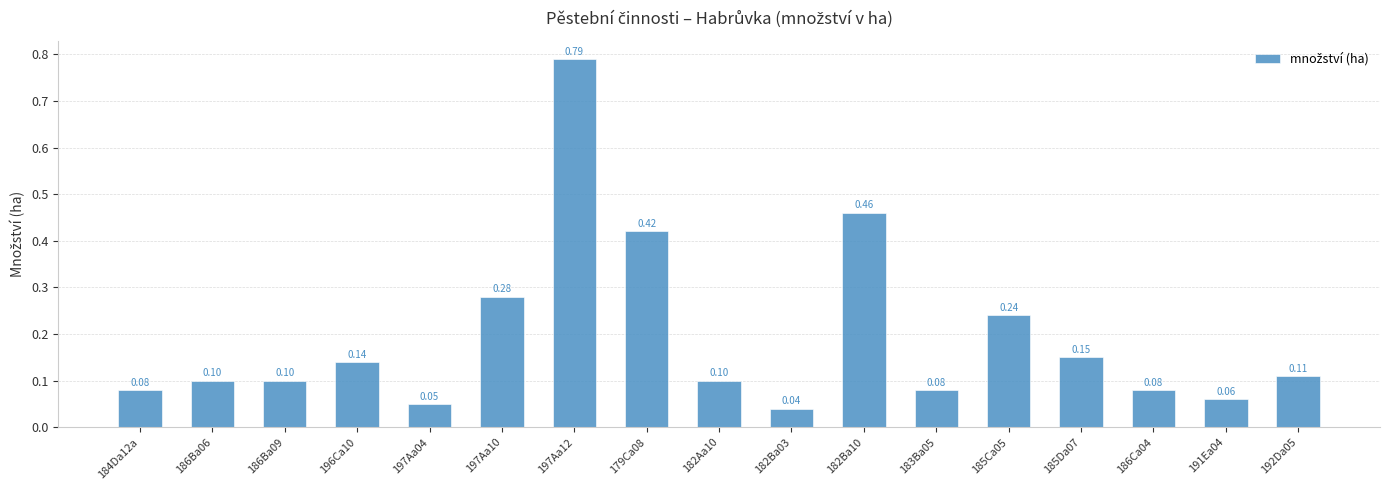

What is the approximate value at 186Ba09?

0.1